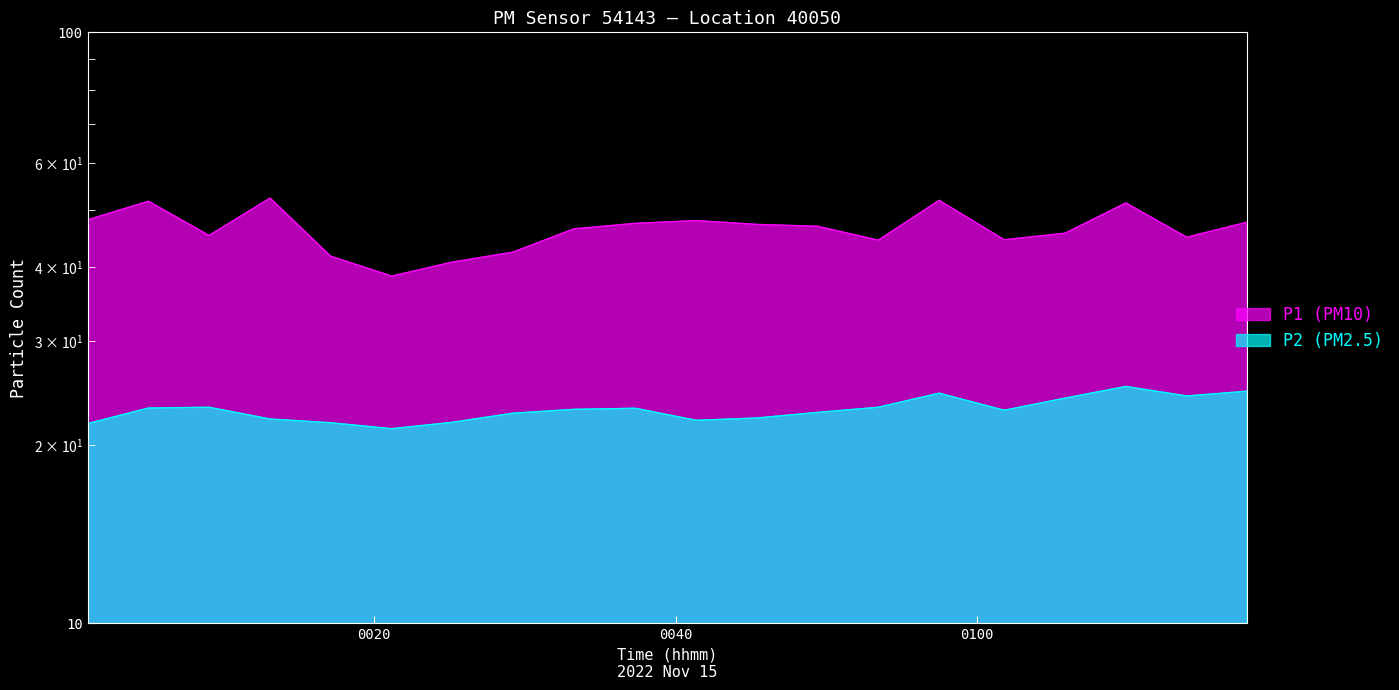

What is the difference between the P2 values at 01:05 and 01:09?

1.1